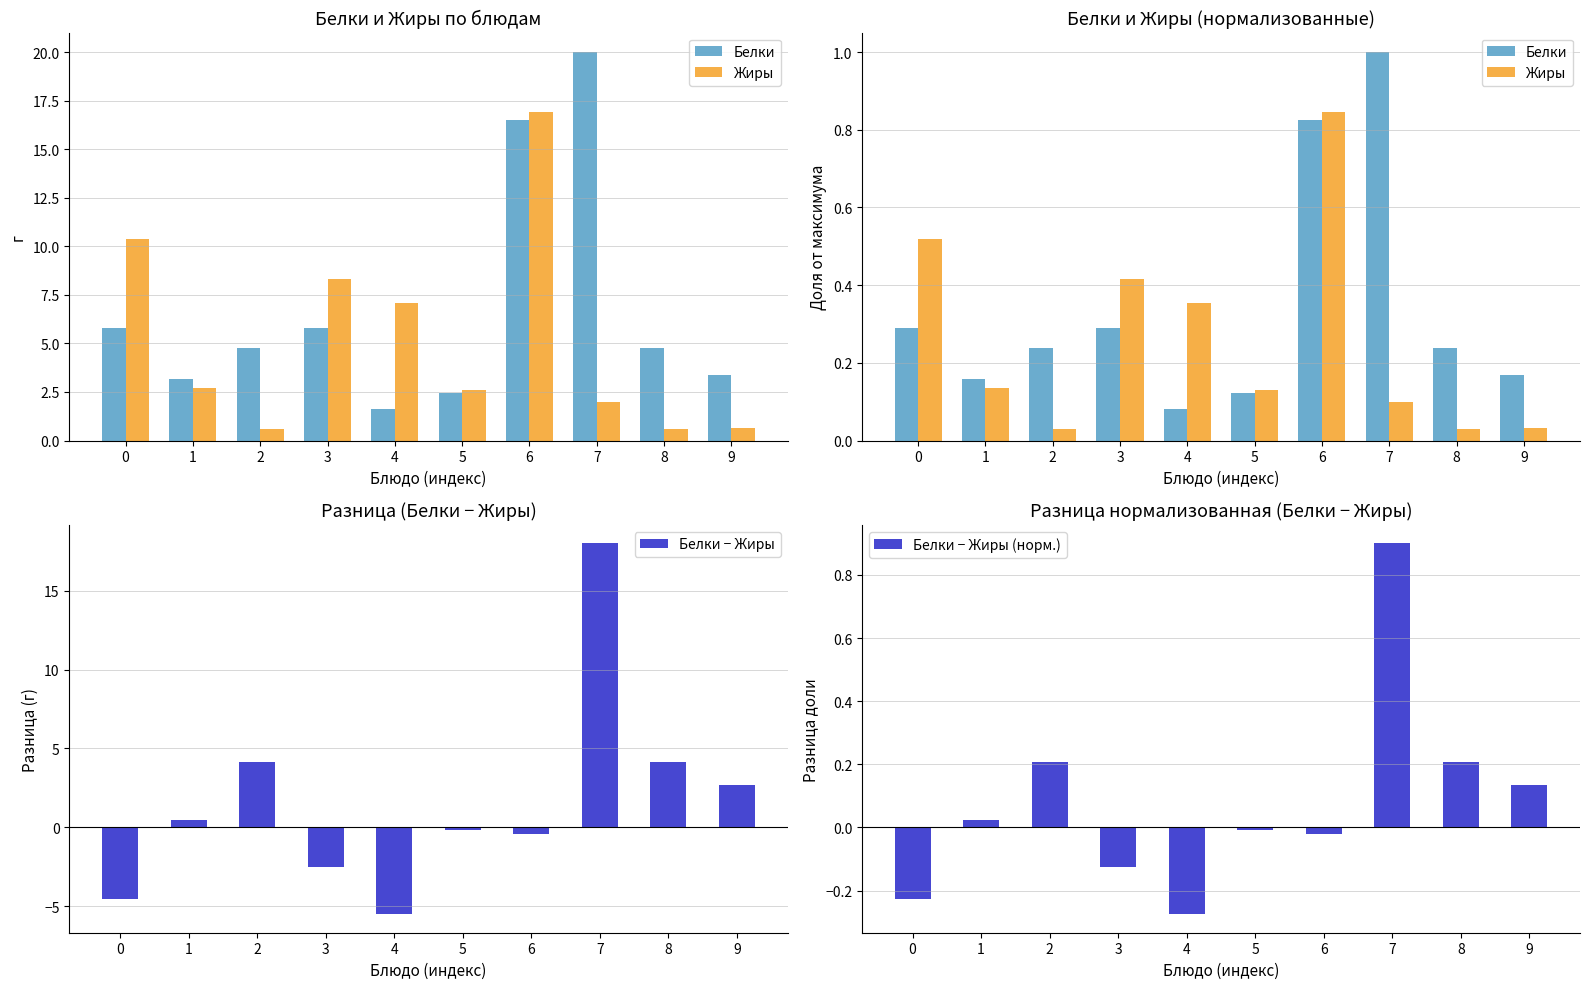

What is the total value across all series at 4?

-5.3